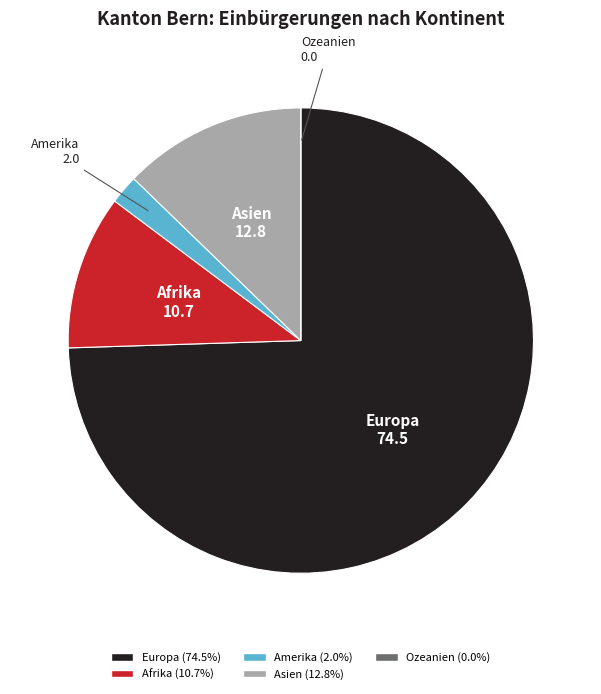

Which category accounts for the majority?

Europa